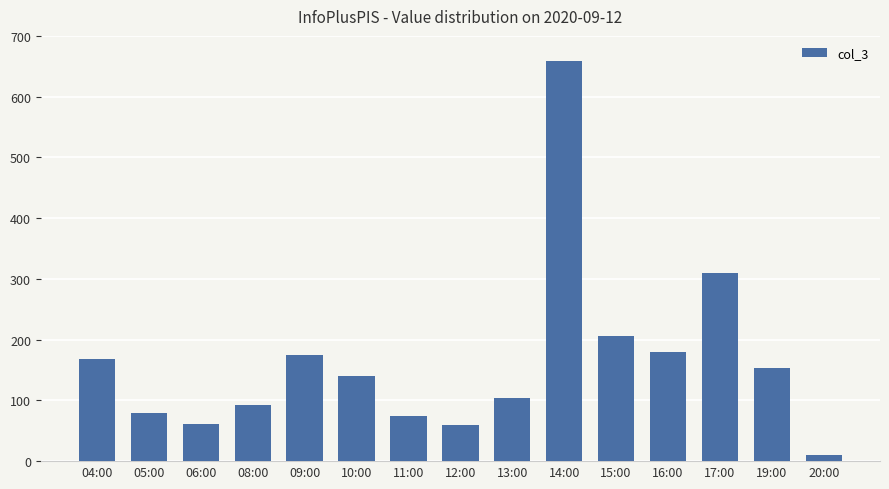

At which label is the value closest to 334?

17:00